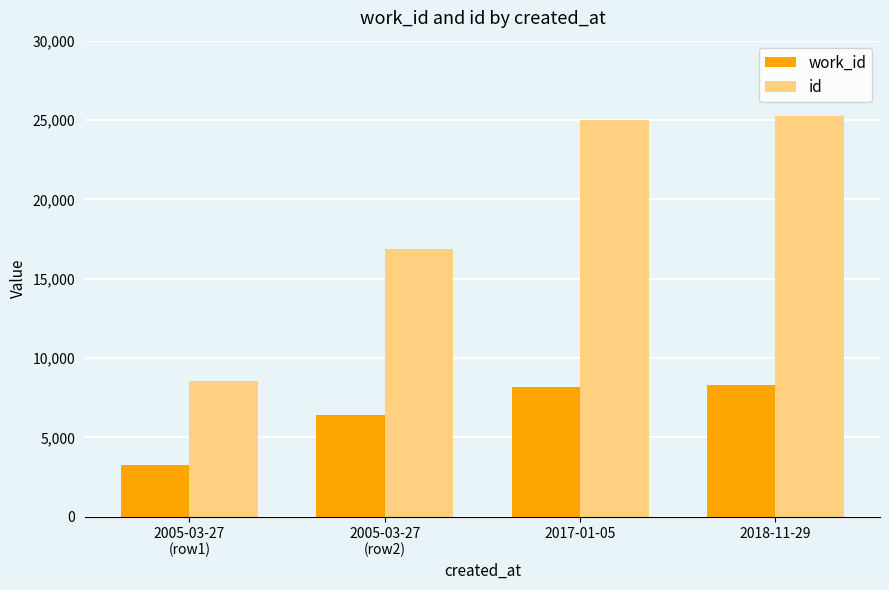

The id series shows 24997 at 2017-01-05. True or false?

True